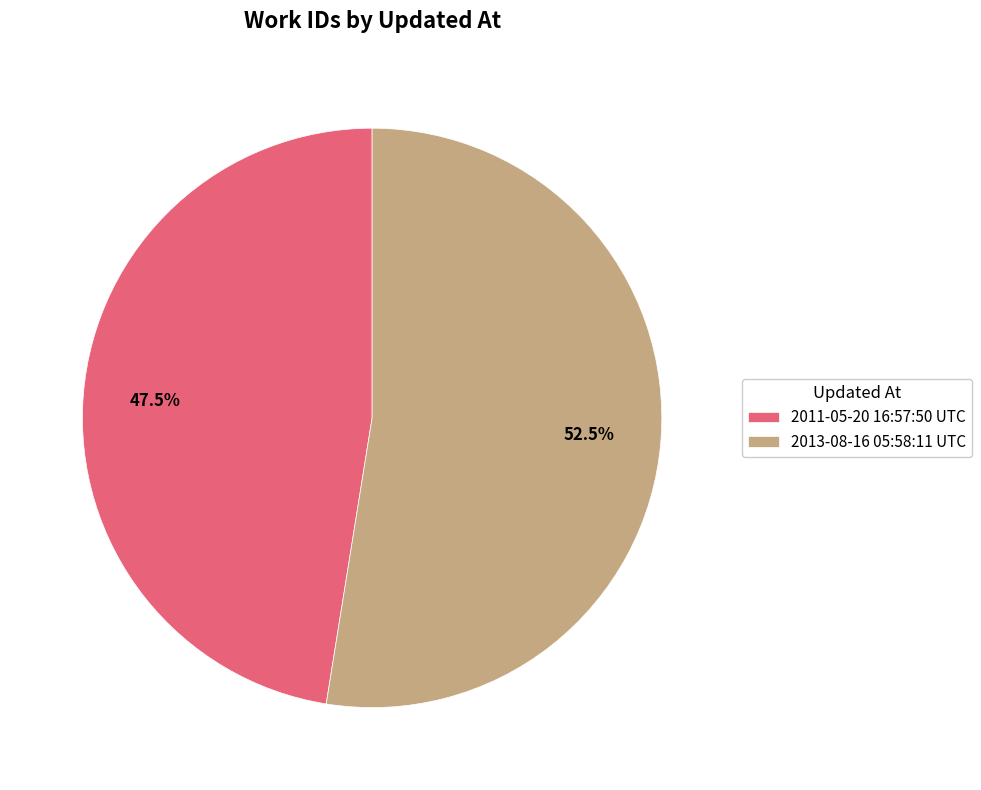

What is the majority slice?

2013-08-16 05:58:11 UTC